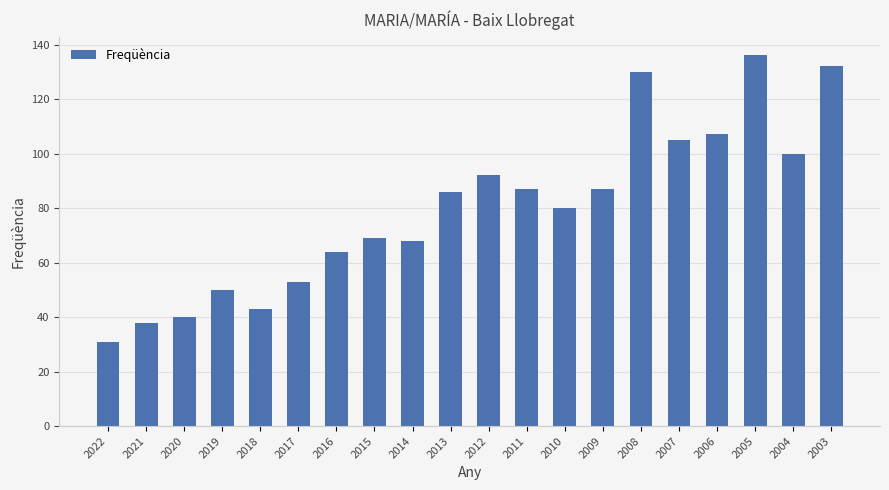

What is the sum of all values?

1598